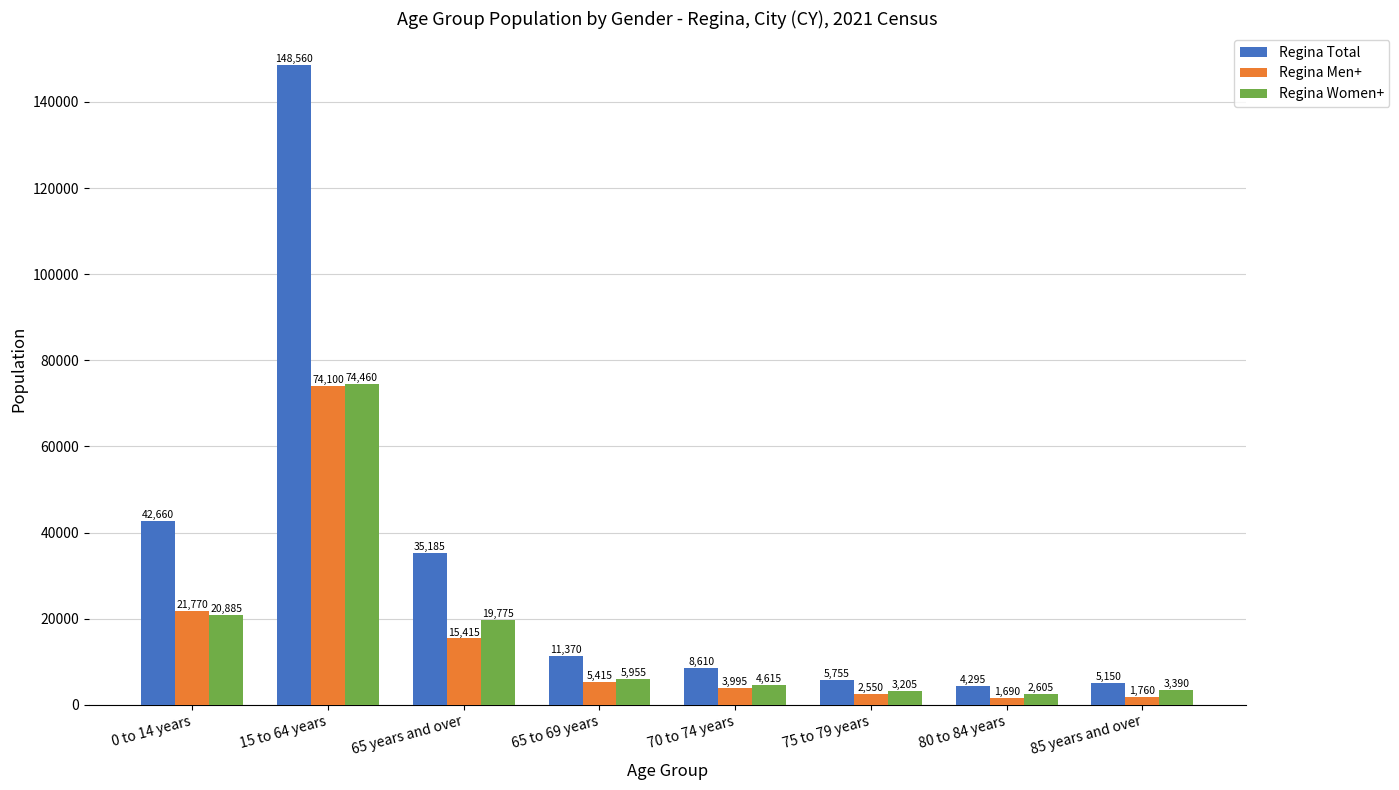

How many data points in Regina Women+ are less than 5955?

4